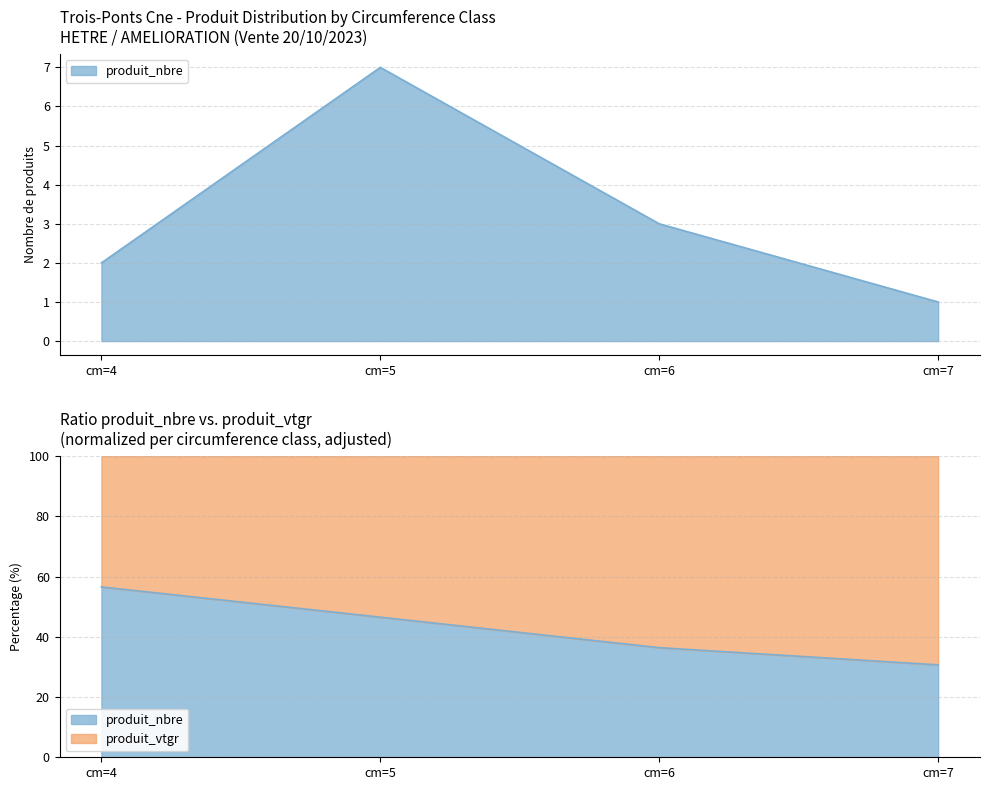

Which has a higher value, cm=6 or cm=4?

cm=6